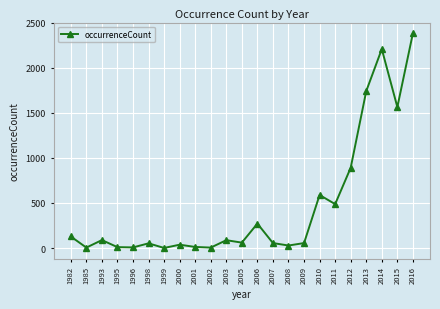

What is the difference between the values at 1985 and 1996?

2